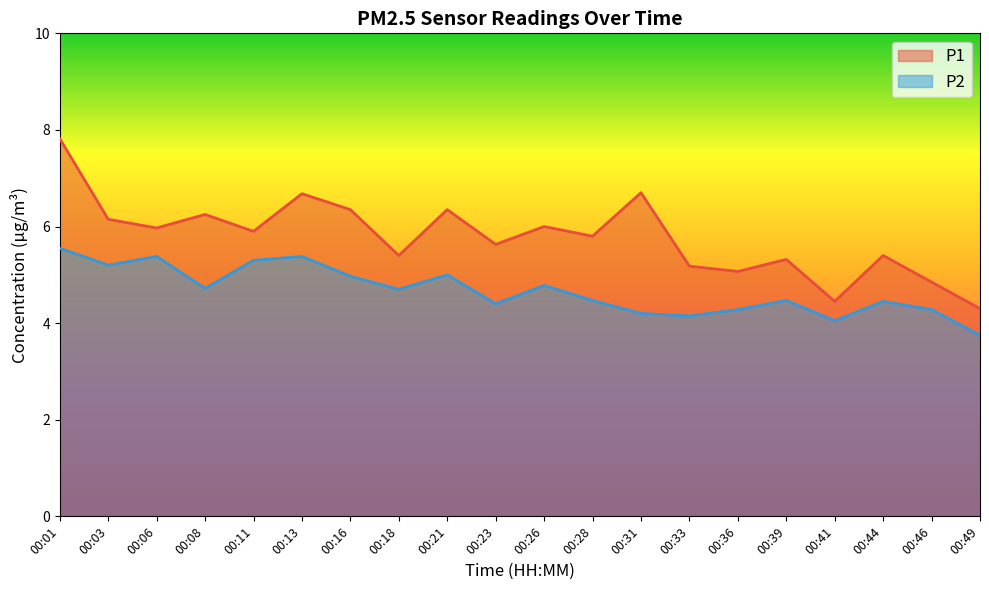

Rank the series by their maximum value, from highest to lowest.

P1, P2